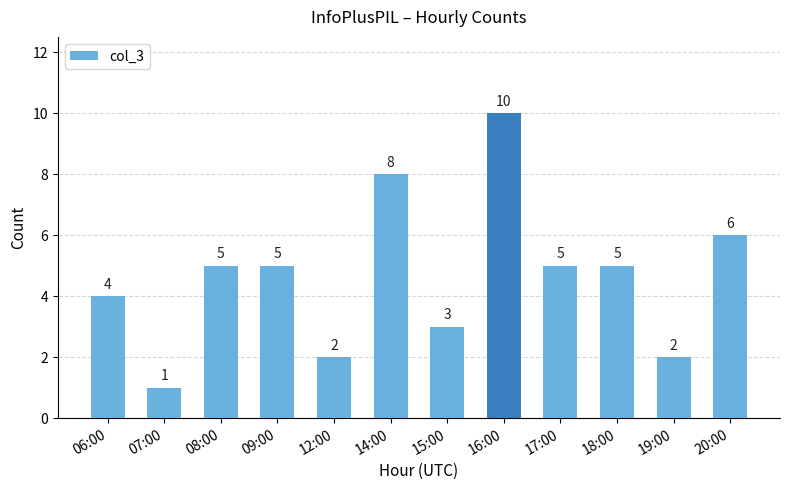

How many values are between 3 and 6?

7